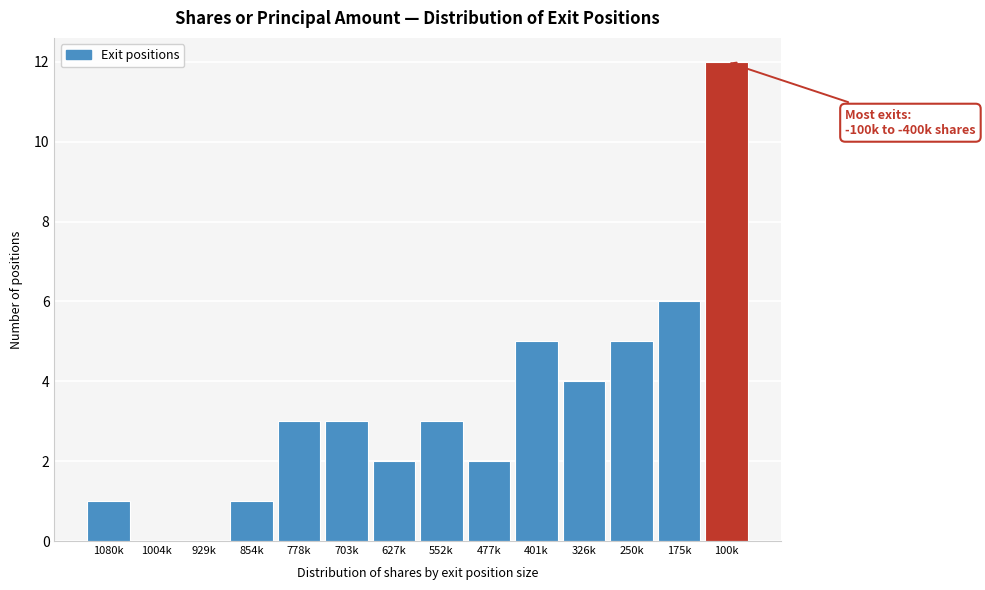

Reading left to right, extract all data points from this chart.

1080k=1	1004k=0	929k=0	854k=1	778k=3	703k=3	627k=2	552k=3	477k=2	401k=5	326k=4	250k=5	175k=6	100k=12